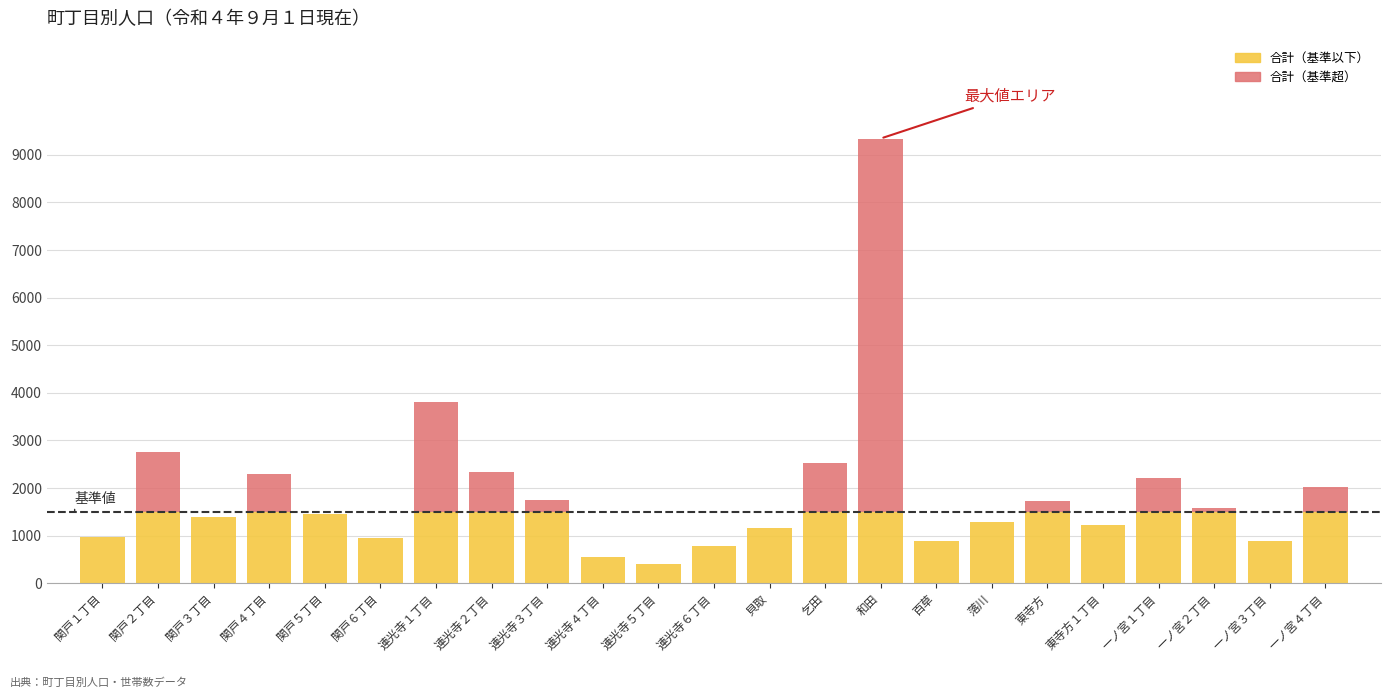

True or false: 合計（基準以下） has a value of 1597 at 貝取.

False